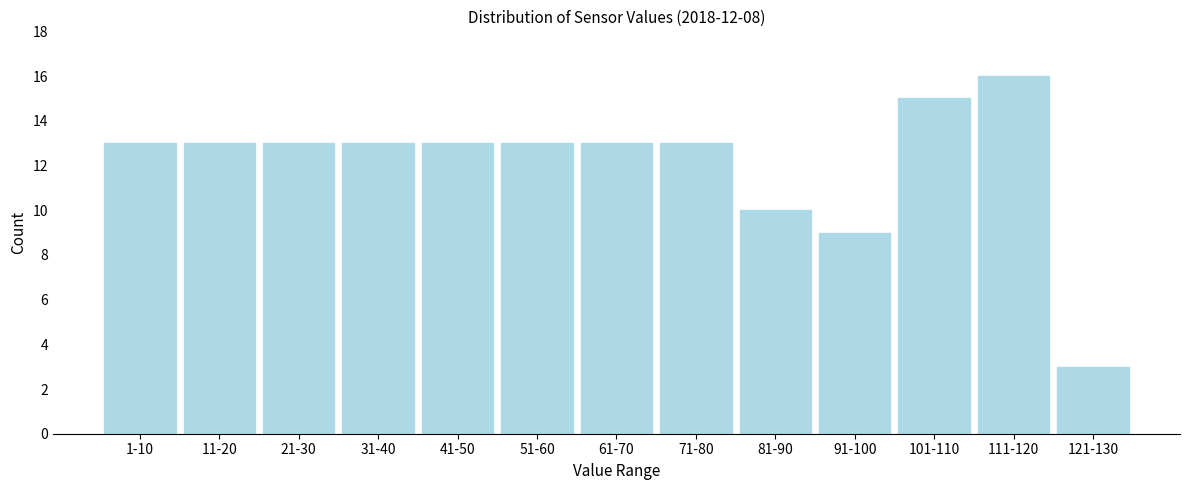

Reading left to right, list all the values displayed in this chart.

13	13	13	13	13	13	13	13	10	9	15	16	3